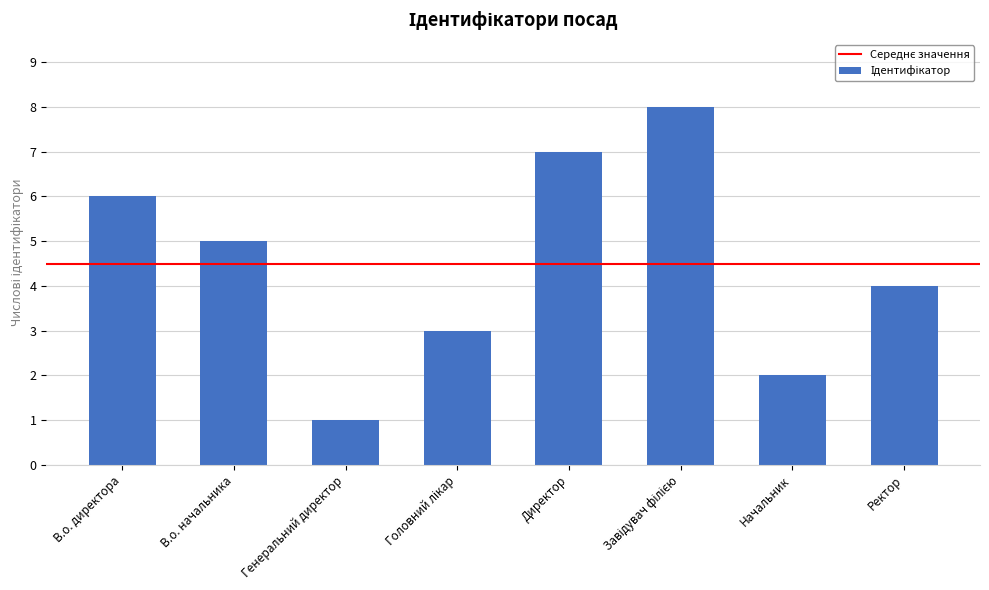

What is the difference between the second highest and second lowest values?

5